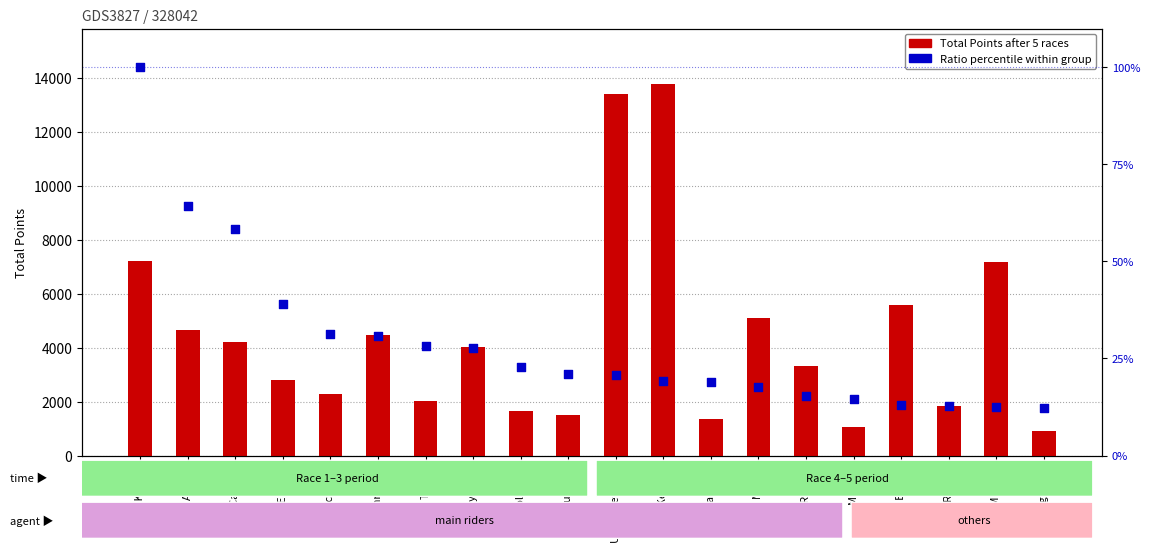

Which series contains the lowest Y value?

Ratio percentile